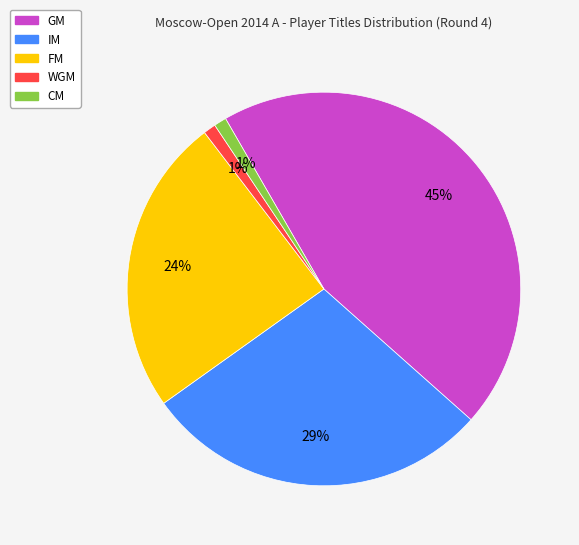

Does FM represent more than half of the total?

No